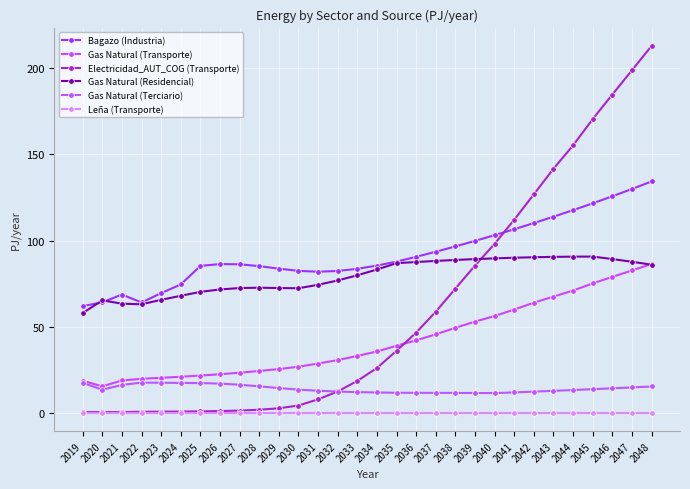

Reading left to right, extract all data points from this chart.

Bagazo (Industria): 2019=61.9	2020=64.2	2021=68.7	2022=64.1	2023=69.5	2024=74.5	2025=85.3	2026=86.4	2027=86.2	2028=85.2	2029=83.7	2030=82.4	2031=81.9	2032=82.4	2033=83.6	2034=85.5	2035=87.8	2036=90.6	2037=93.5	2038=96.6	2039=99.8	2040=103.2	2041=106.6	2042=110.2	2043=113.9	2044=117.7	2045=121.6	2046=125.7	2047=130.0	2048=134.3
Gas Natural (Transporte): 2019=18.6	2020=15.4	2021=18.8	2022=19.8	2023=20.4	2024=20.9	2025=21.6	2026=22.4	2027=23.3	2028=24.3	2029=25.4	2030=26.8	2031=28.6	2032=30.6	2033=33.0	2034=35.6	2035=38.9	2036=42.1	2037=45.6	2038=49.4	2039=53.0	2040=56.2	2041=60.0	2042=64.0	2043=67.5	2044=71.0	2045=75.2	2046=78.9	2047=82.7	2048=86.4
Electricidad_AUT_COG (Transporte): 2019=0.4	2020=0.4	2021=0.5	2022=0.6	2023=0.7	2024=0.7	2025=0.9	2026=1.0	2027=1.3	2028=1.8	2029=2.6	2030=4.3	2031=7.8	2032=12.4	2033=18.6	2034=26.0	2035=36.0	2036=46.6	2037=58.7	2038=72.2	2039=85.5	2040=98.2	2041=112.1	2042=126.9	2043=141.7	2044=155.3	2045=170.5	2046=184.8	2047=198.9	2048=213.0
Gas Natural (Residencial): 2019=58.0	2020=65.3	2021=63.4	2022=63.0	2023=65.6	2024=68.0	2025=70.2	2026=71.6	2027=72.5	2028=72.6	2029=72.5	2030=72.3	2031=74.3	2032=76.9	2033=79.8	2034=83.2	2035=86.9	2036=87.6	2037=88.2	2038=88.8	2039=89.3	2040=89.7	2041=90.0	2042=90.3	2043=90.5	2044=90.7	2045=90.7	2046=89.3	2047=87.7	2048=86.0
Gas Natural (Terciario): 2019=17.4	2020=13.4	2021=16.2	2022=17.5	2023=17.5	2024=17.4	2025=17.3	2026=17.0	2027=16.3	2028=15.4	2029=14.4	2030=13.5	2031=12.8	2032=12.3	2033=12.0	2034=11.8	2035=11.7	2036=11.6	2037=11.6	2038=11.6	2039=11.5	2040=11.5	2041=11.9	2042=12.3	2043=12.8	2044=13.2	2045=13.7	2046=14.2	2047=14.8	2048=15.3
Leña (Transporte): 2019=0.0	2020=0.0	2021=0.0	2022=0.0	2023=0.0	2024=0.0	2025=0.0	2026=0.0	2027=0.0	2028=0.0	2029=0.0	2030=0.0	2031=0.0	2032=0.0	2033=0.0	2034=0.0	2035=0.0	2036=0.0	2037=0.0	2038=0.0	2039=0.0	2040=0.0	2041=0.0	2042=0.0	2043=0.0	2044=0.0	2045=0.0	2046=0.0	2047=0.0	2048=0.0